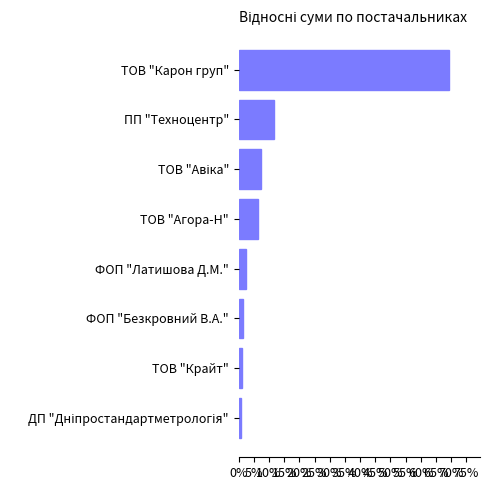

What is the smallest value displayed?

0.7